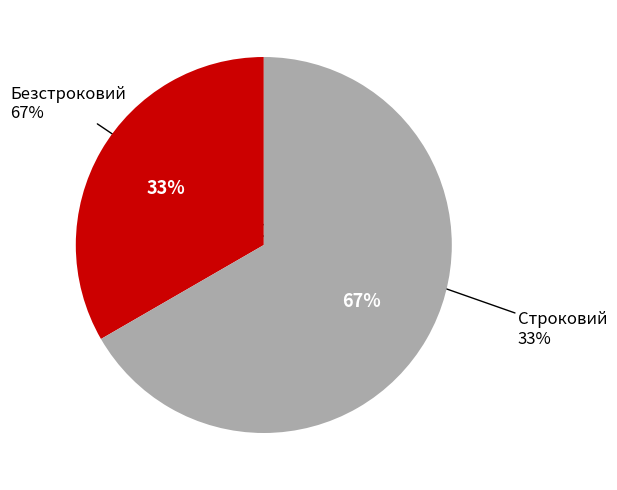

Which slice is the smallest?

Строковий